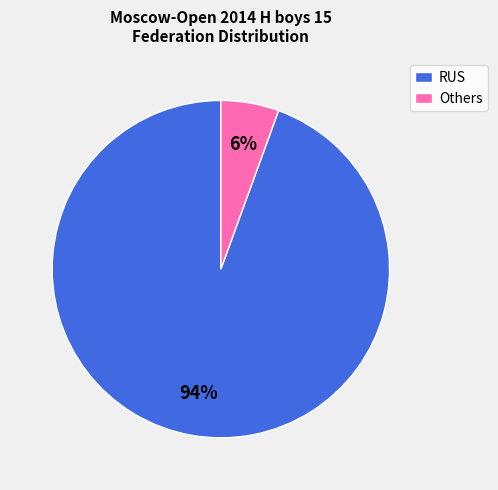

To the nearest percent, what is the average slice percentage?

50%